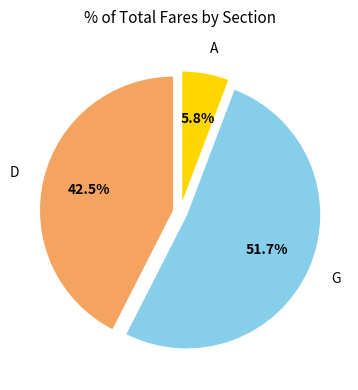

Between A and D, which is larger?

D